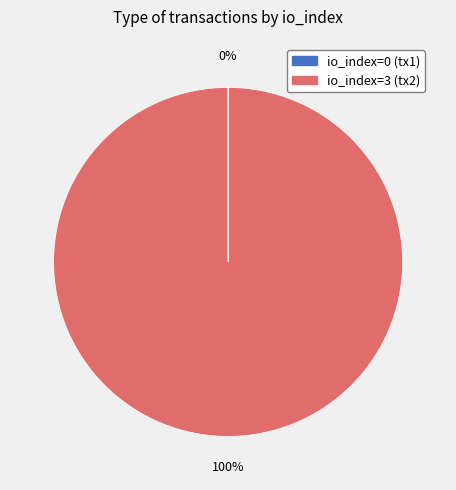

What is the largest slice in the pie chart?

io_index=3